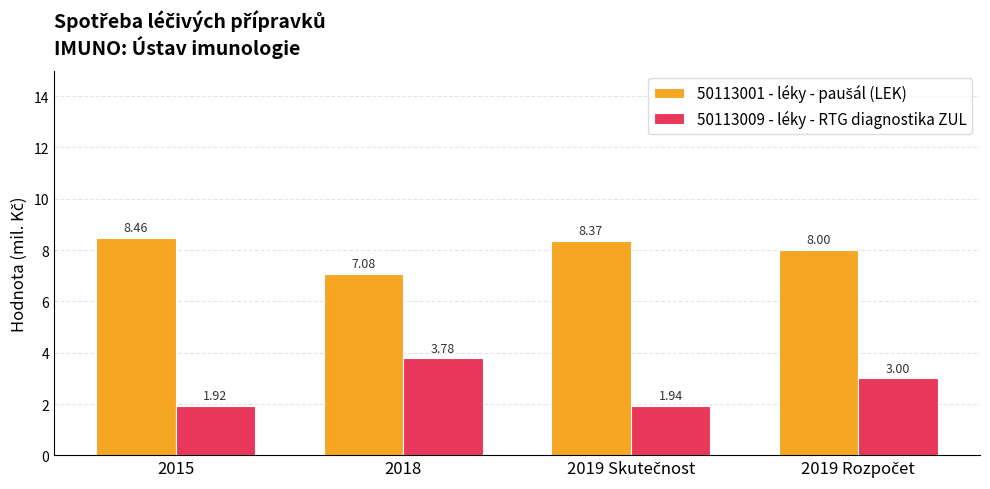

Which series has the widest spread of values?

50113009 - léky - RTG diagnostika ZUL